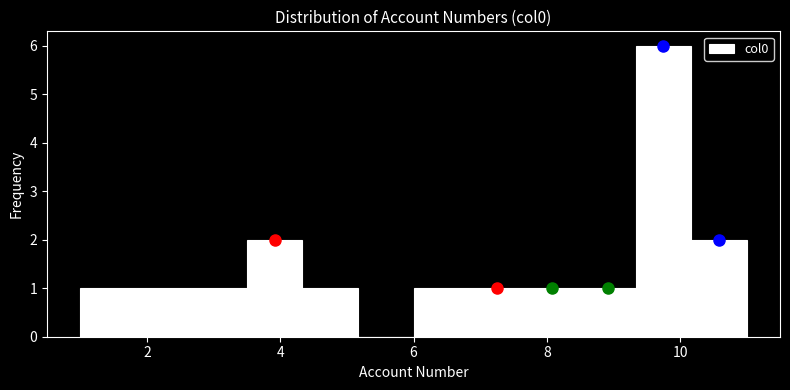

How tall is the bar that spans 1.8 to 2.6 on the x-axis? Neither the bar edges nor the heights are printed on the chart, so give them approximately, as read against the axes.

1